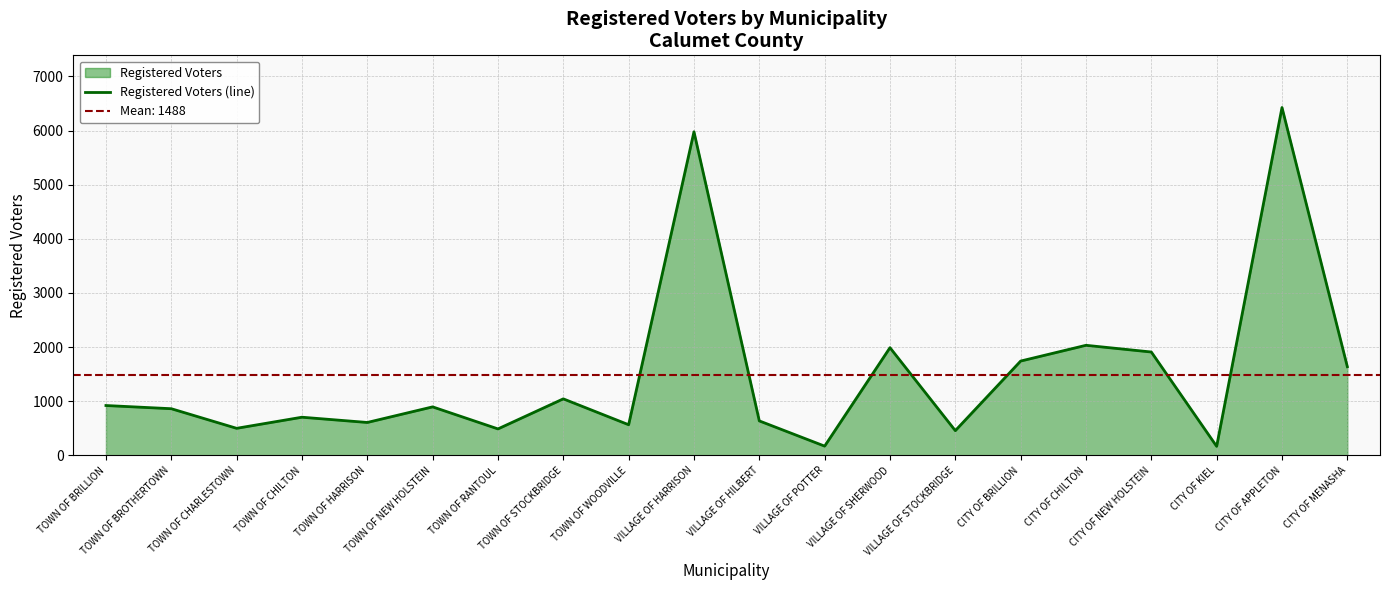

True or false: there are more than 2 points higher than both neighbors.

True